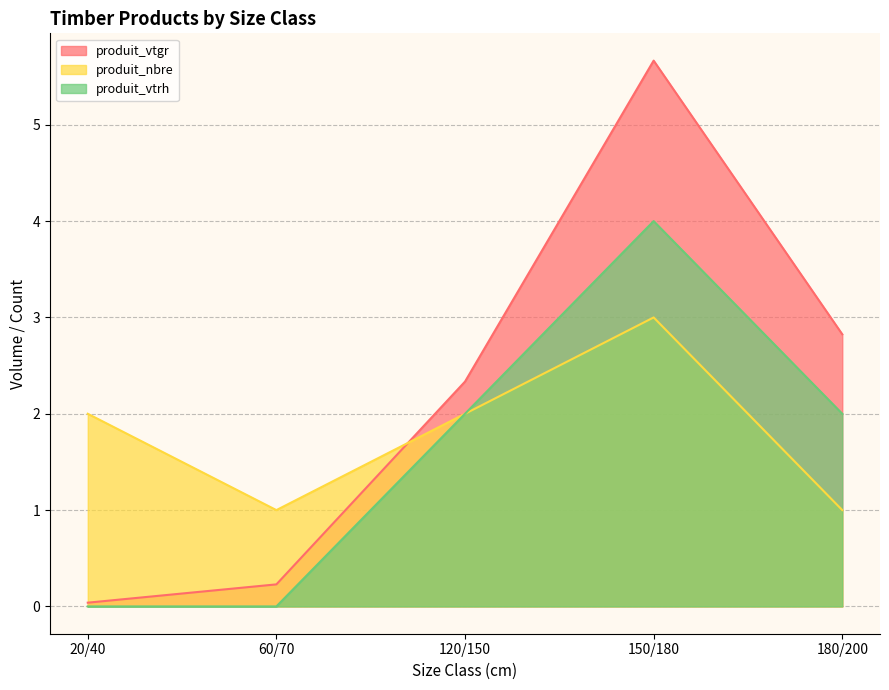

What is the approximate value of produit_nbre at 120/150?

2.0